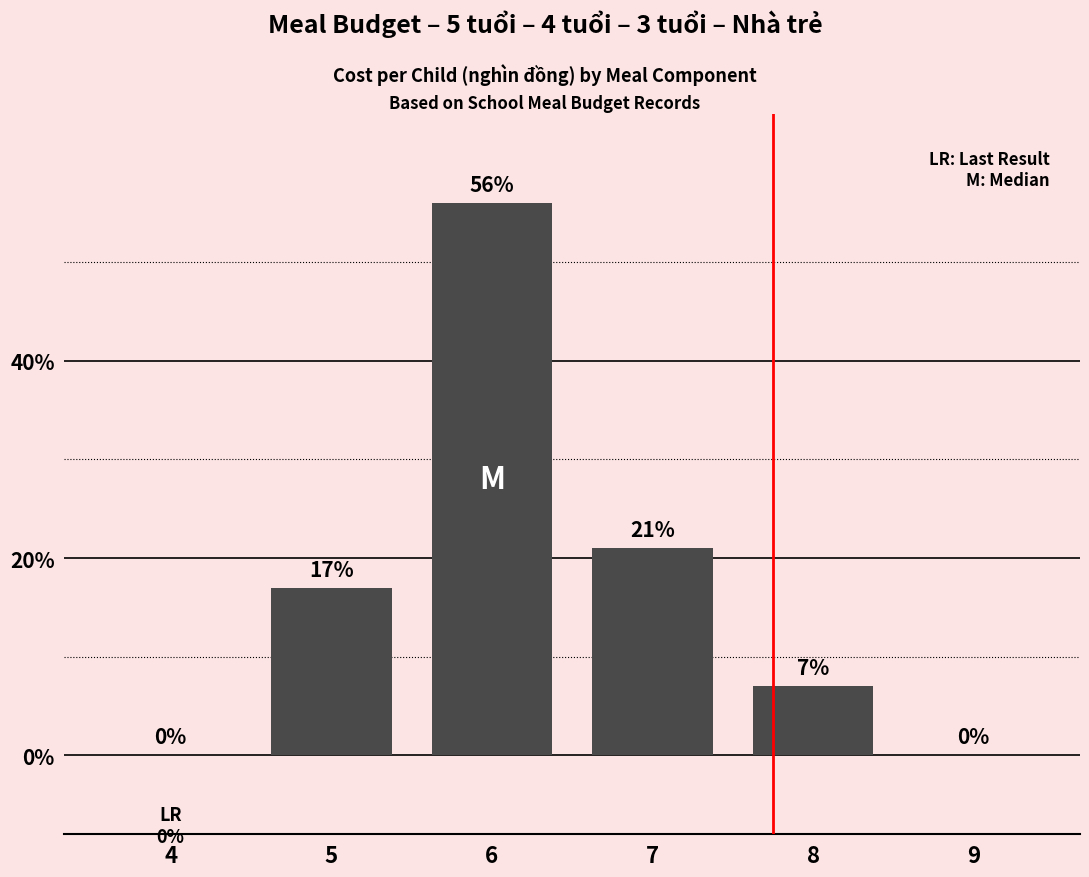

Which category has the highest value across all series?

6